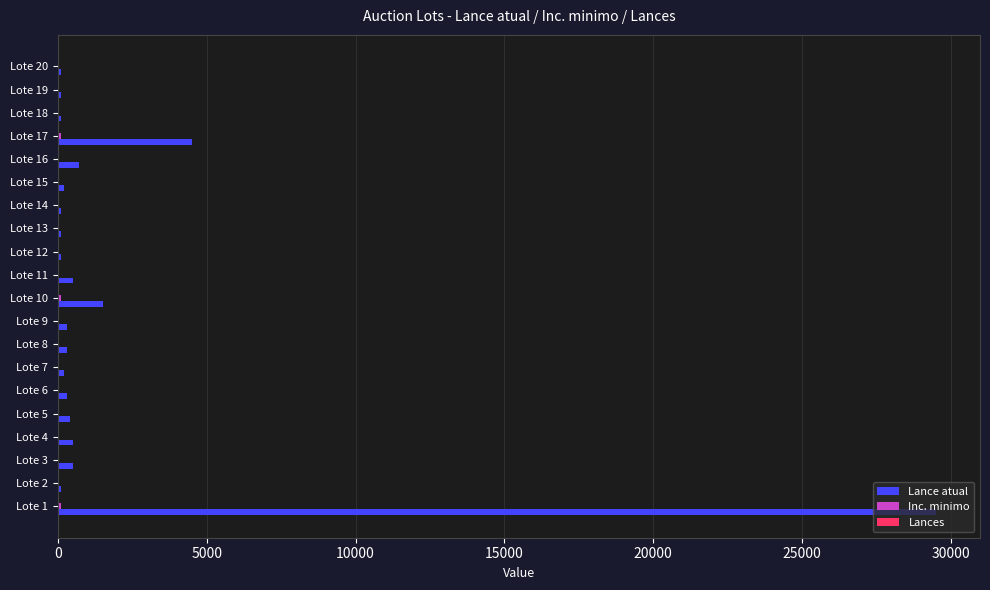

Which series has the largest total across all categories?

Lance atual